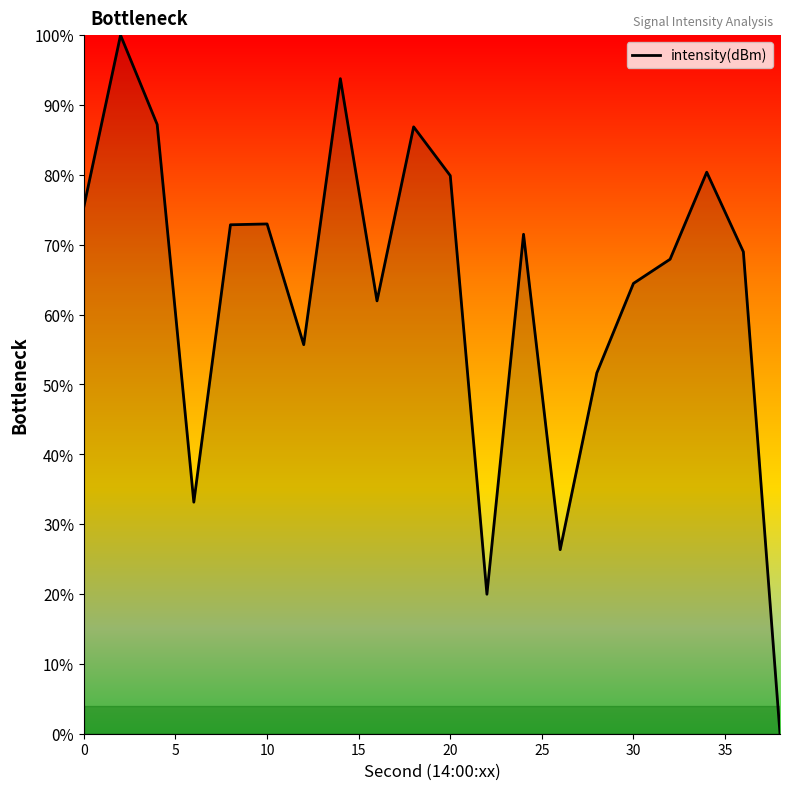

What is the difference between the maximum and second lowest values?

80.0